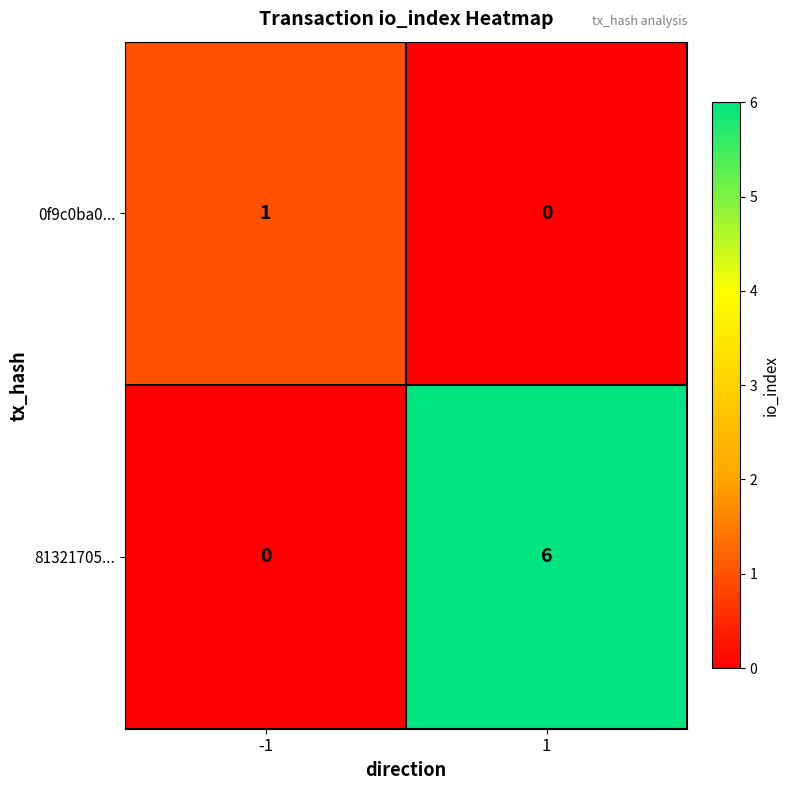

Which series has the largest range (max minus min)?

81321705...